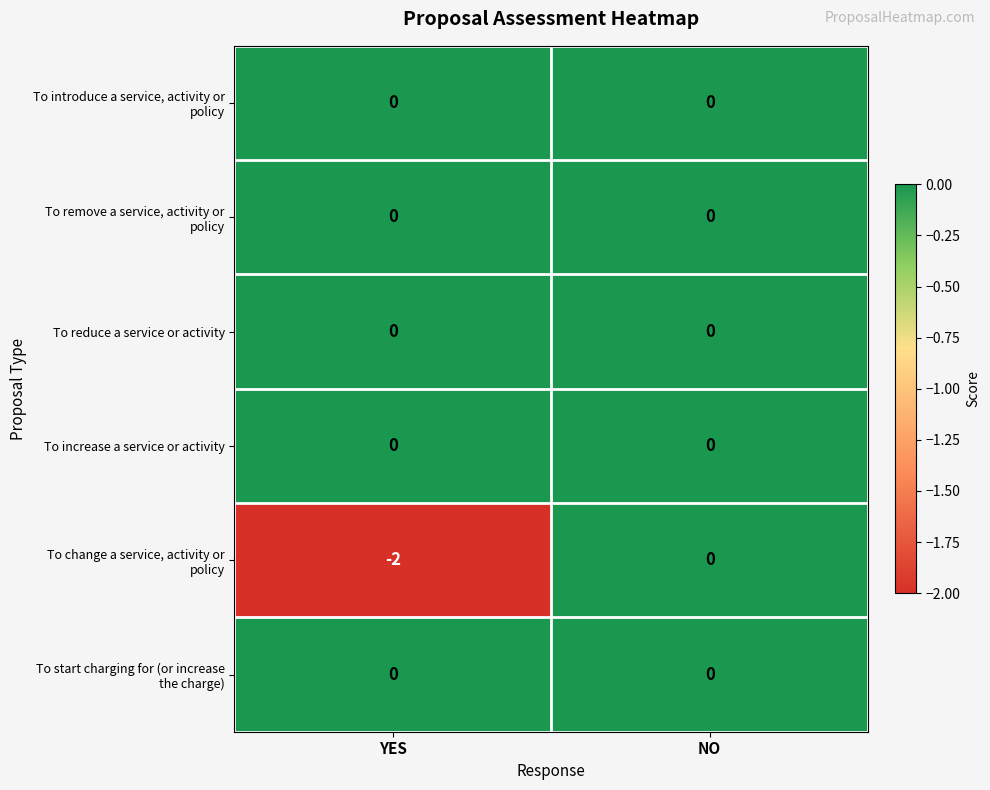

At which category is the sum across all series the highest?

NO